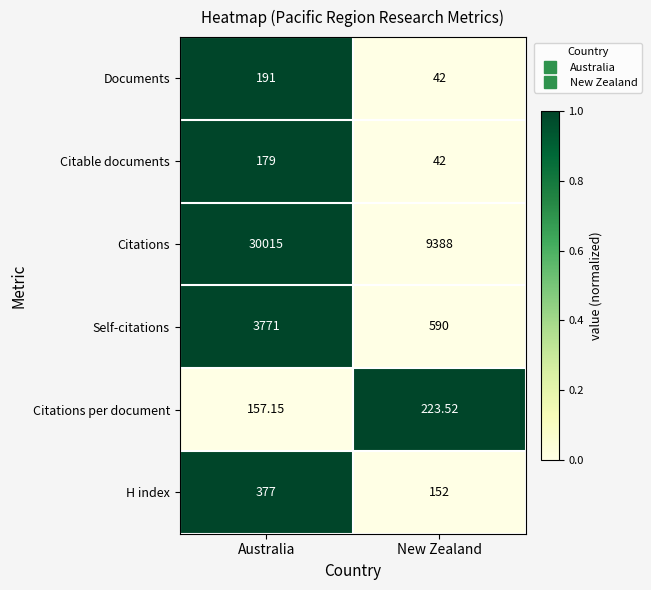

Count the number of categories in the chart.

2